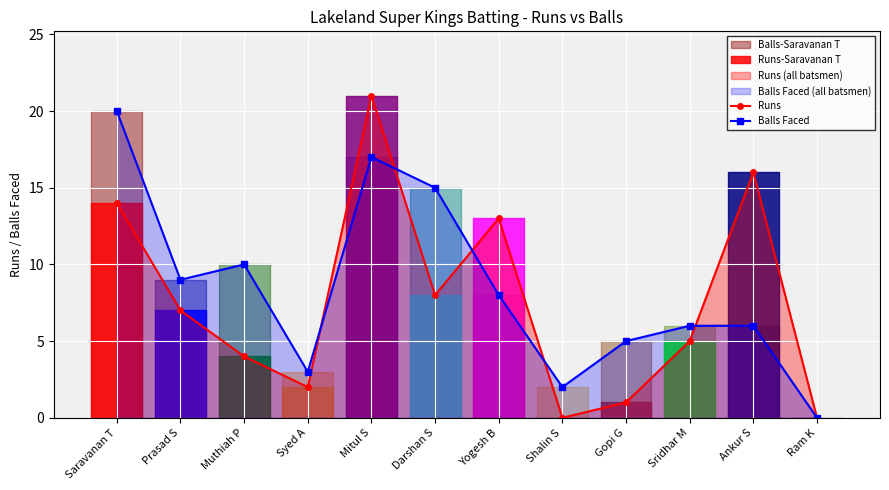

What is the value of the Balls Faced point at the 4th from the left?

3